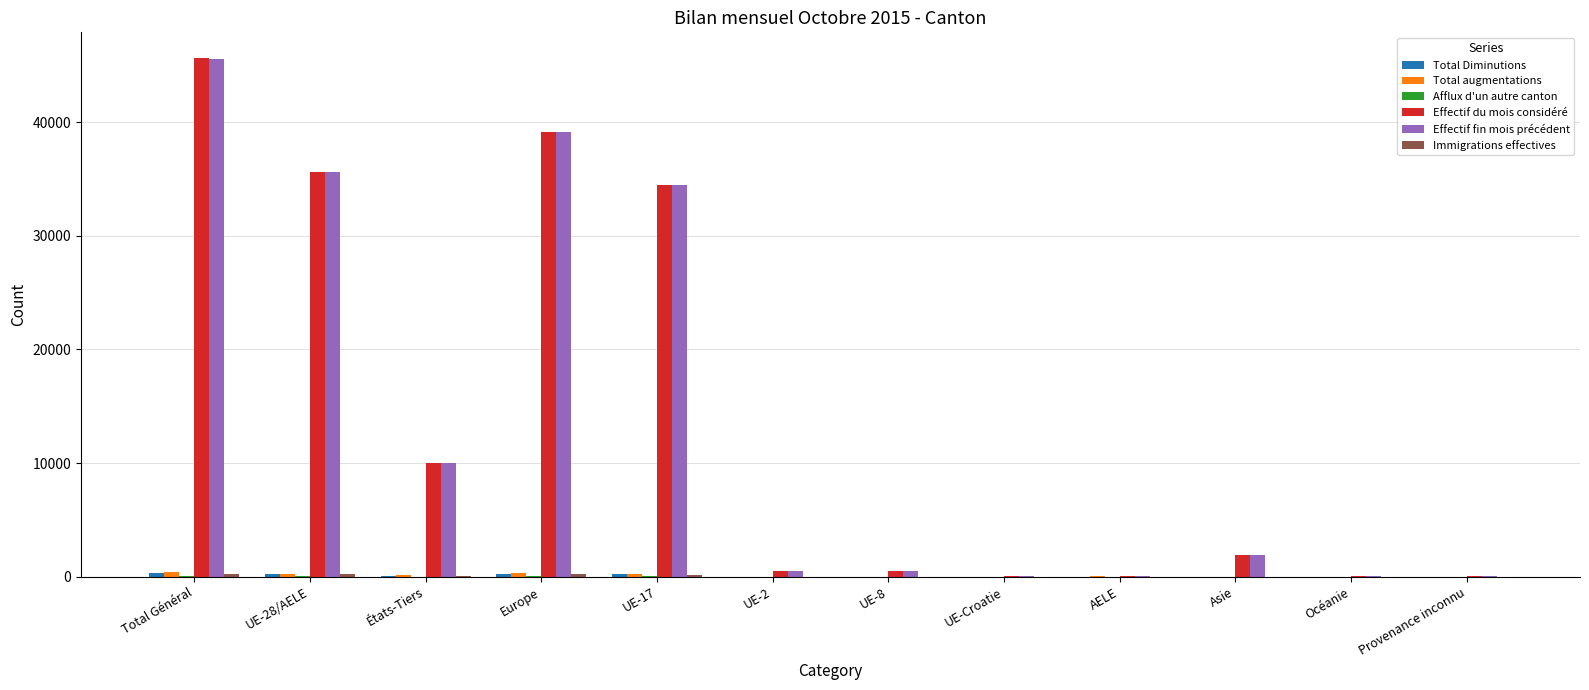

At which category is the sum across all series the highest?

Total Général